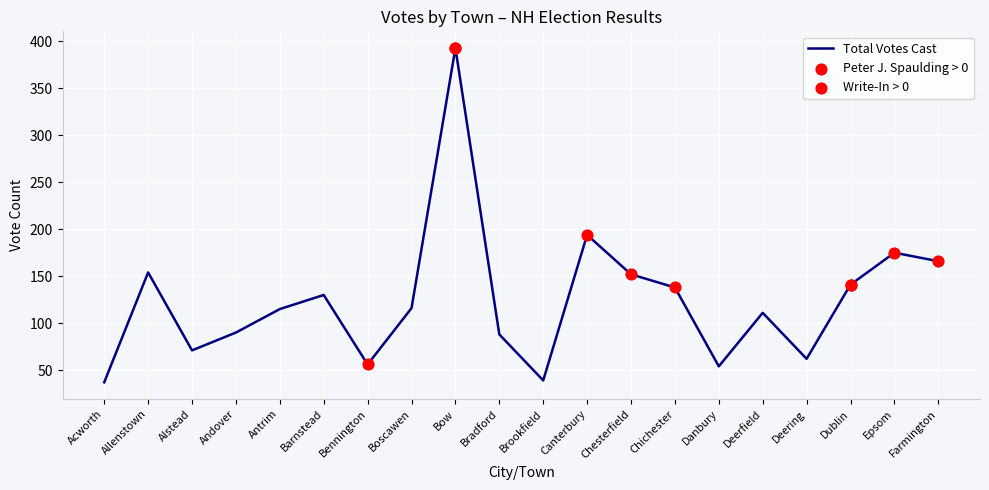

Between Barnstead and Canterbury, which is larger?

Canterbury